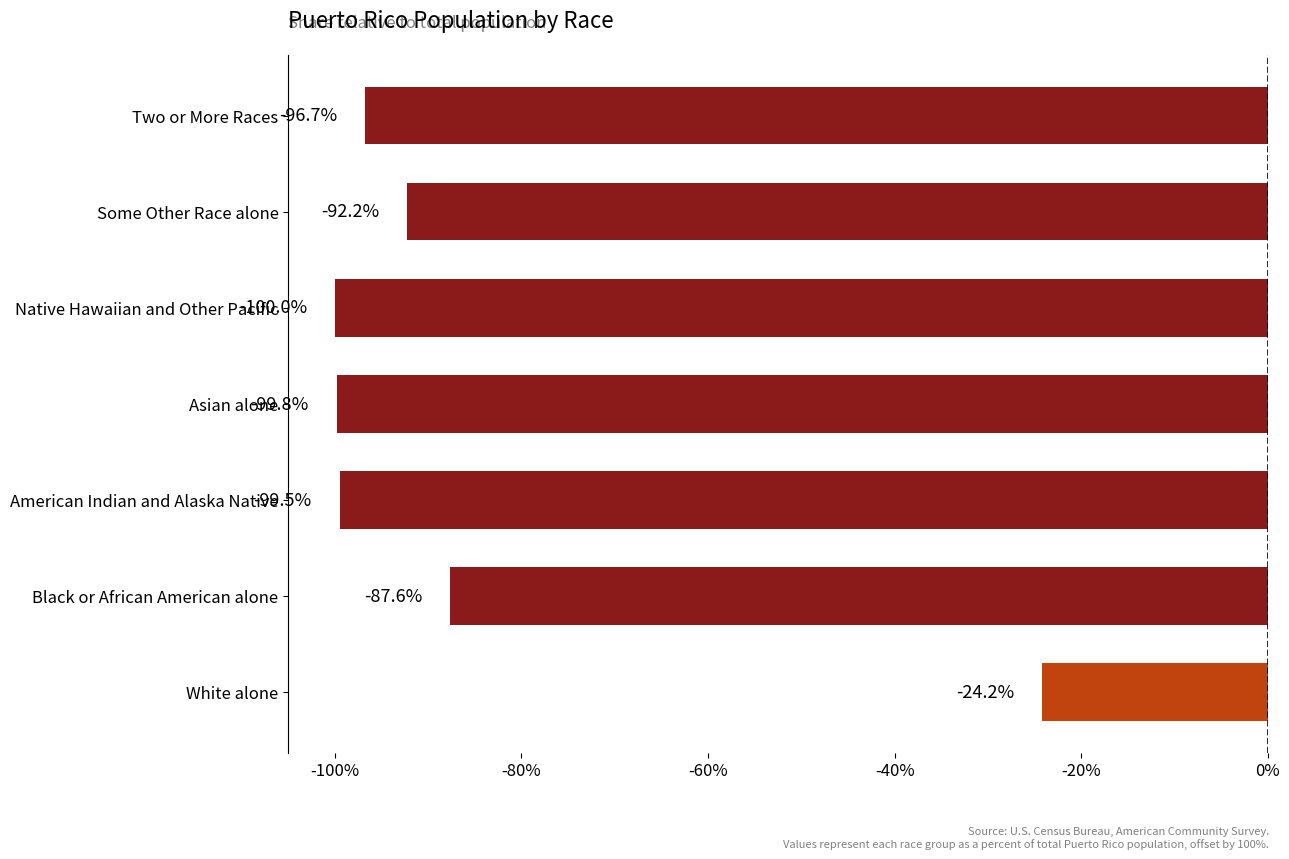

Reading top to bottom, extract all data points from this chart.

-96.7	-92.2	-100.0	-99.8	-99.5	-87.6	-24.2